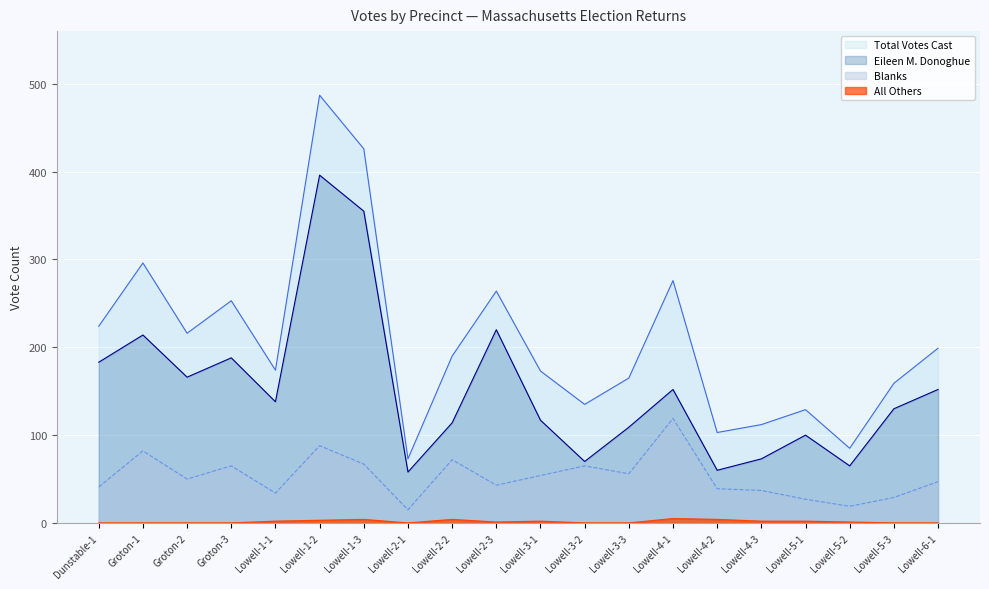

True or false: Eileen M. Donoghue and Blanks intersect in this chart.

False